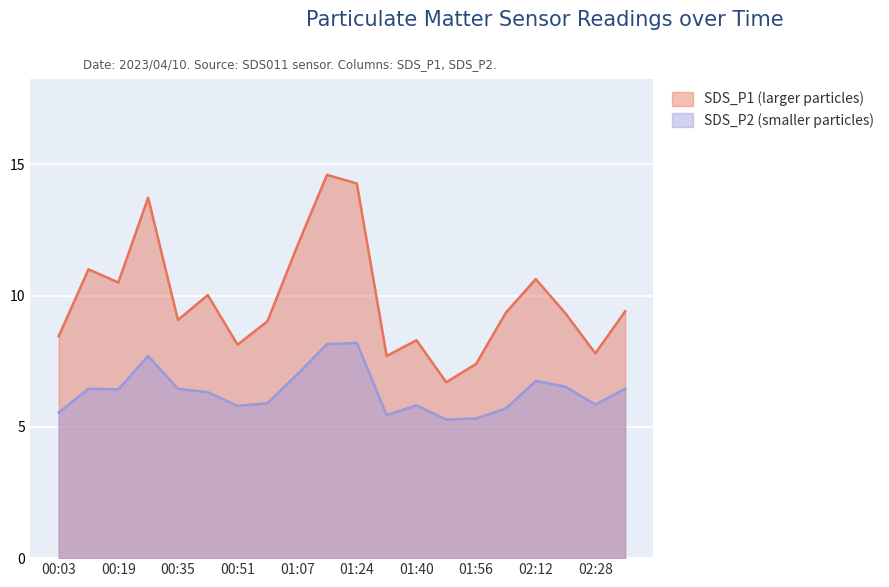

True or false: SDS_P1 and SDS_P2 cross at least once.

False